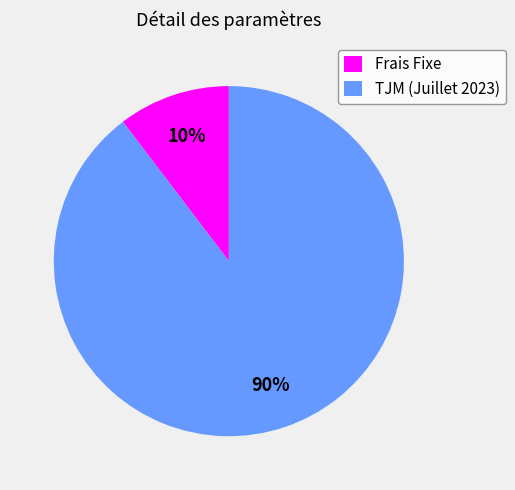

To the nearest percent, what is the average slice percentage?

50%